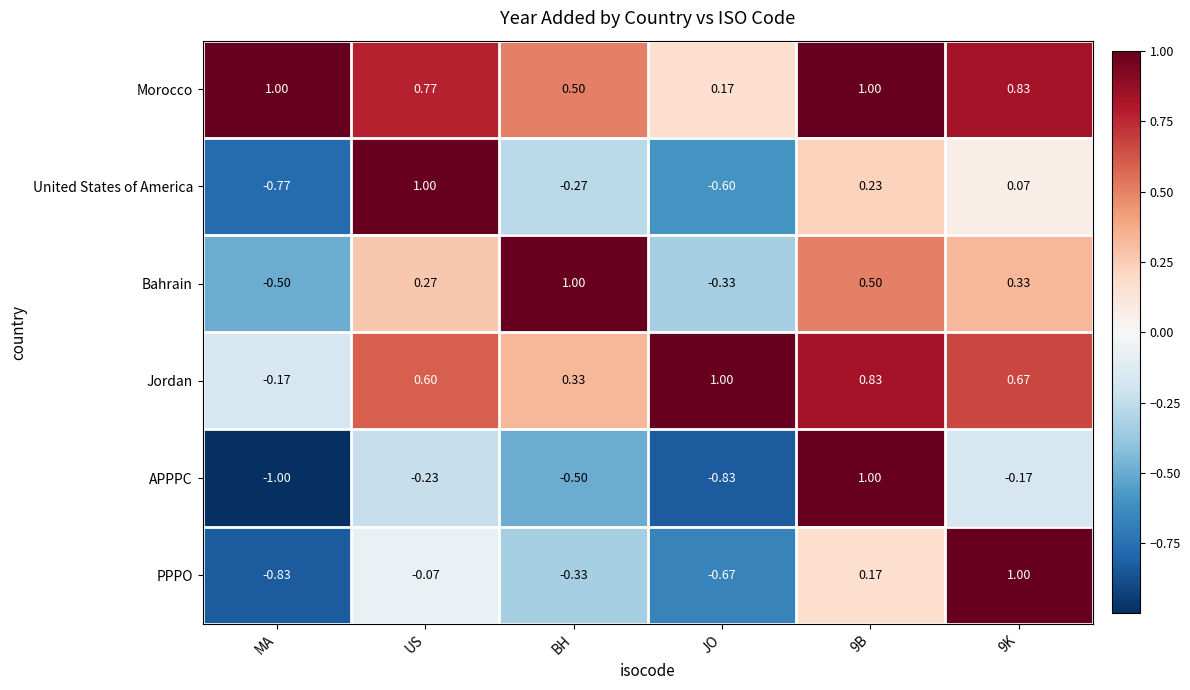

What is the greatest value displayed?

1.0